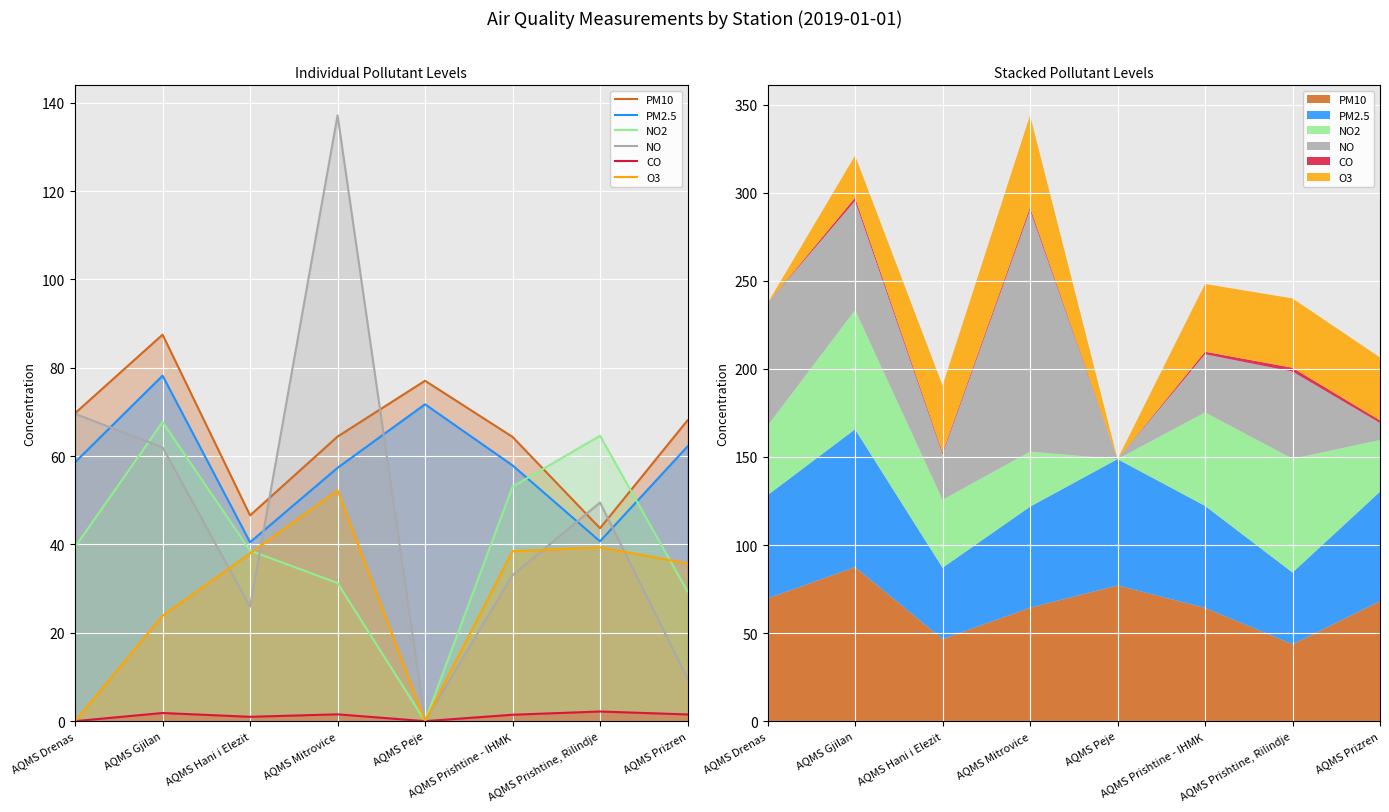

What is the difference between the second highest and second lowest values in the PM10 series?

30.5